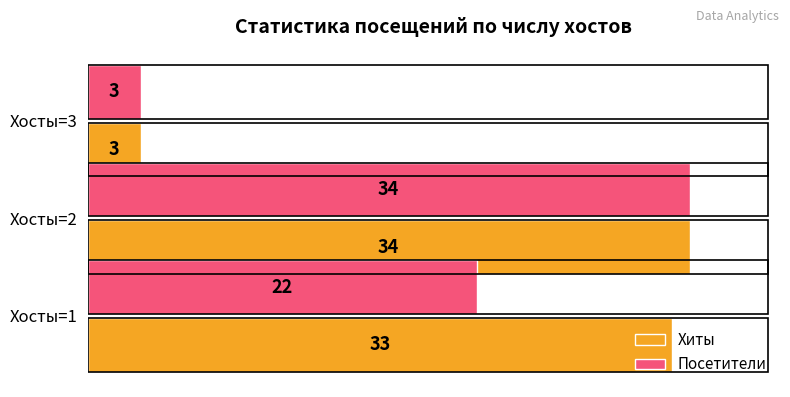

True or false: Хиты has a value of 19 at Хосты=2.

False